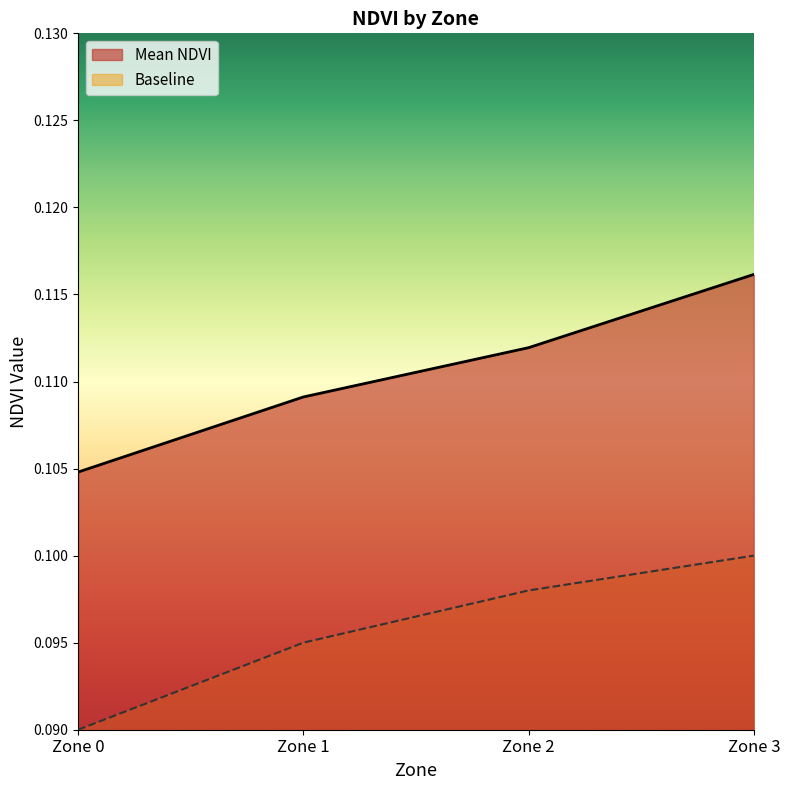

Reading left to right, transcribe all the data shown in this chart.

0.1	0.1	0.1	0.1